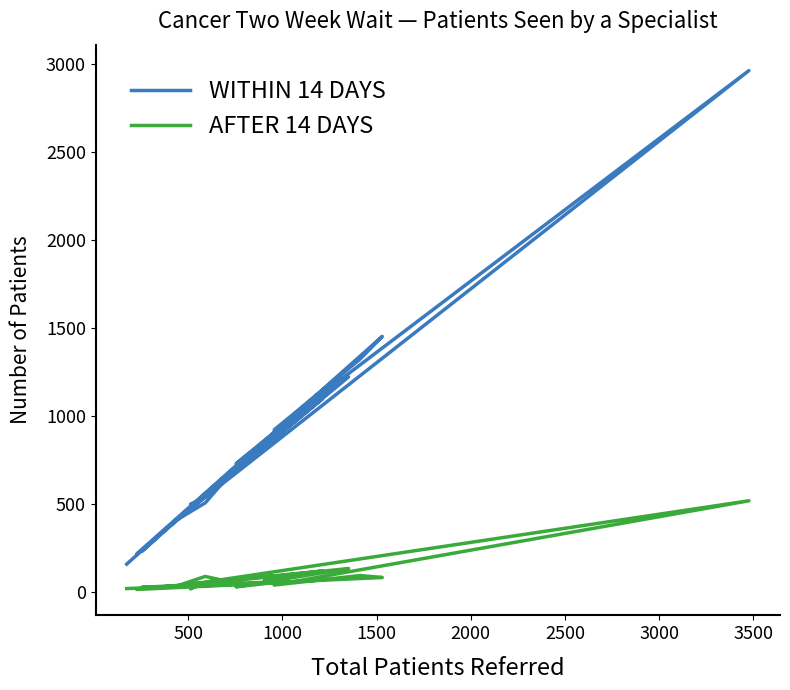

In AFTER 14 DAYS, how many points are higher than both neighbors (excluding endpoints)?

7